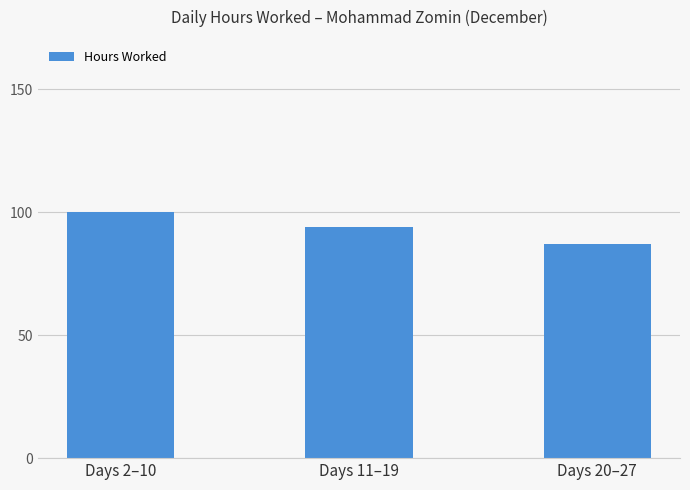

Where does the data first go above 93?

Days 2–10